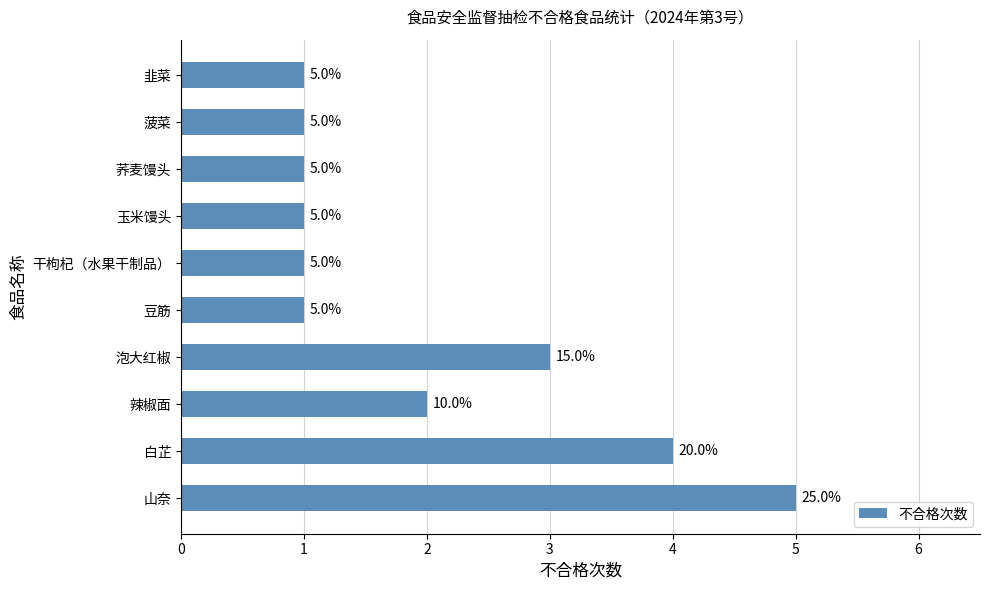

At which label is the value closest to 3?

泡大红椒